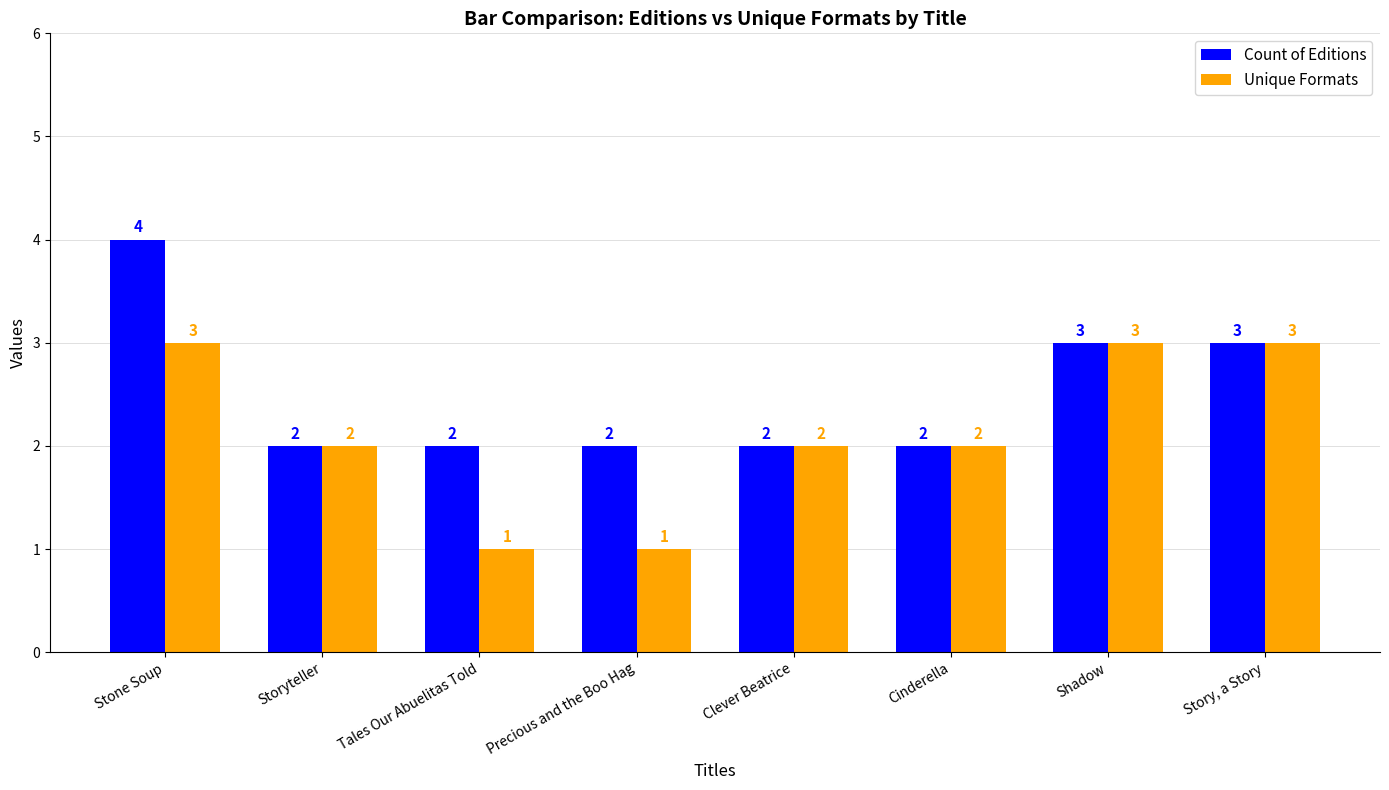

Reading left to right, transcribe all the data shown in this chart.

Count of Editions: Stone Soup=4	Storyteller=2	Tales Our Abuelitas Told=2	Precious and the Boo Hag=2	Clever Beatrice=2	Cinderella=2	Shadow=3	Story, a Story=3
Unique Formats: Stone Soup=3	Storyteller=2	Tales Our Abuelitas Told=1	Precious and the Boo Hag=1	Clever Beatrice=2	Cinderella=2	Shadow=3	Story, a Story=3